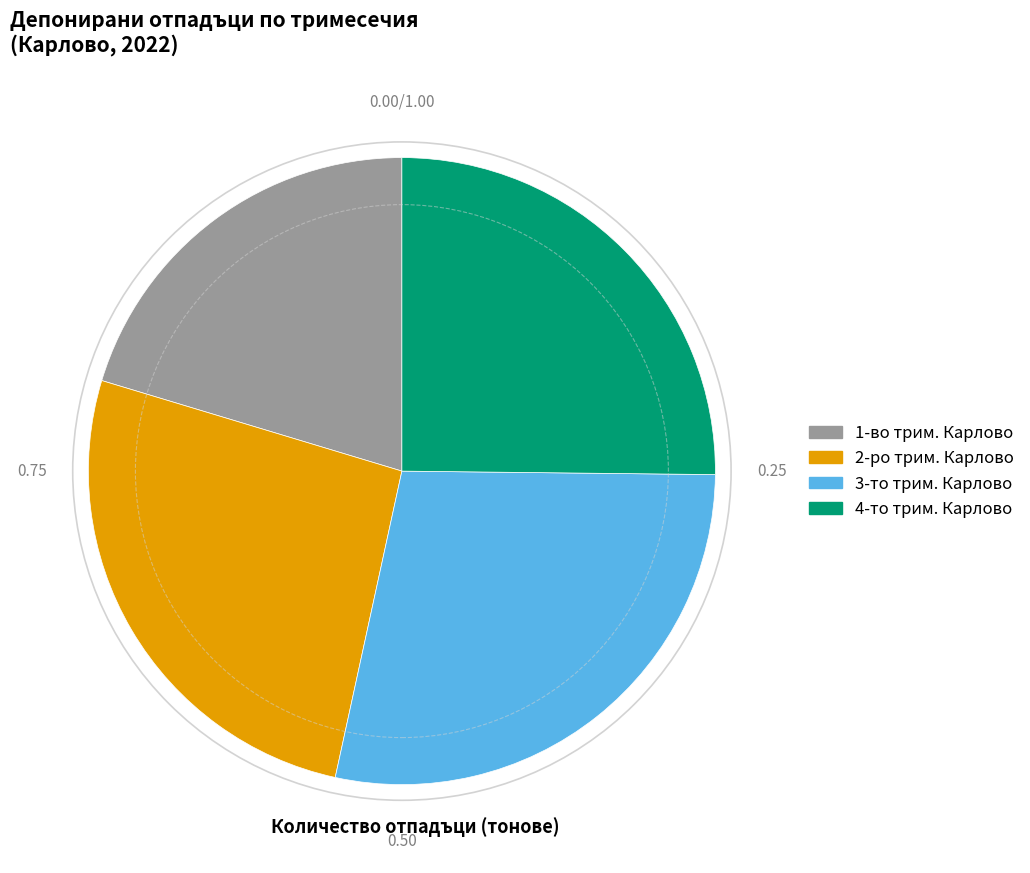

Is there any slice that represents more than half of the pie?

No